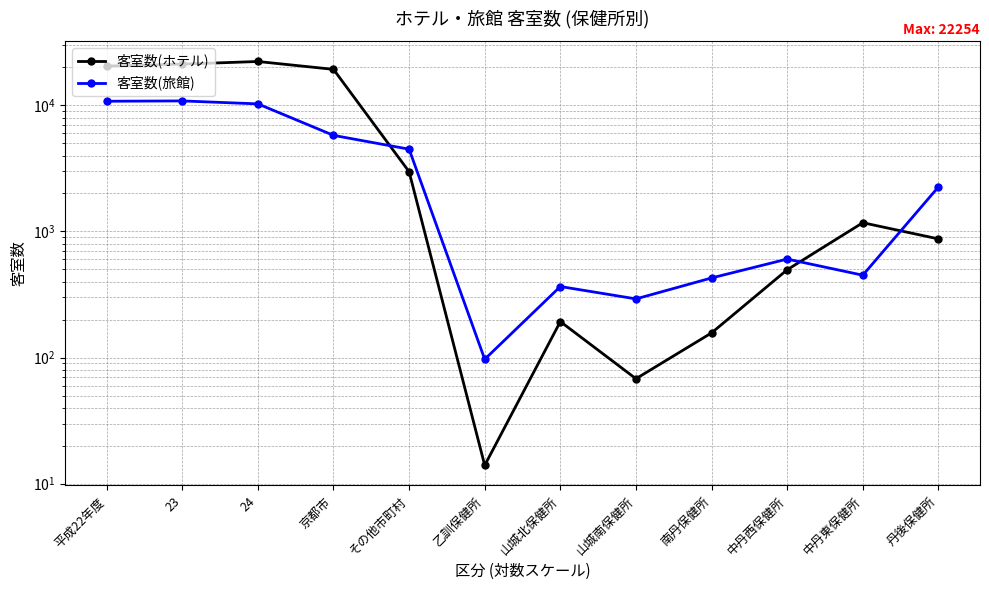

What is the value of the 客室数(ホテル) point at the 6th from the left?

14